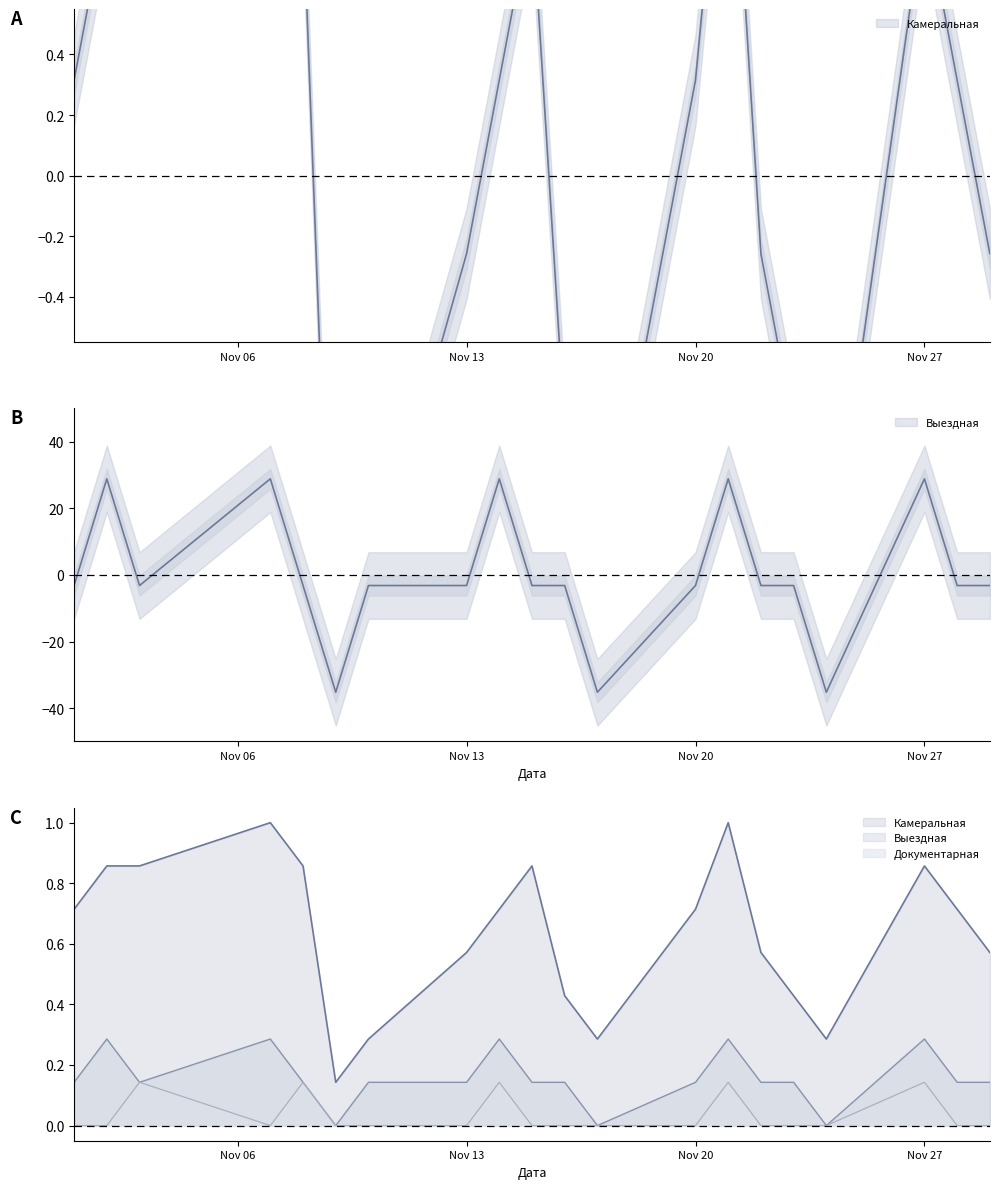

How many data points does each series have?

20